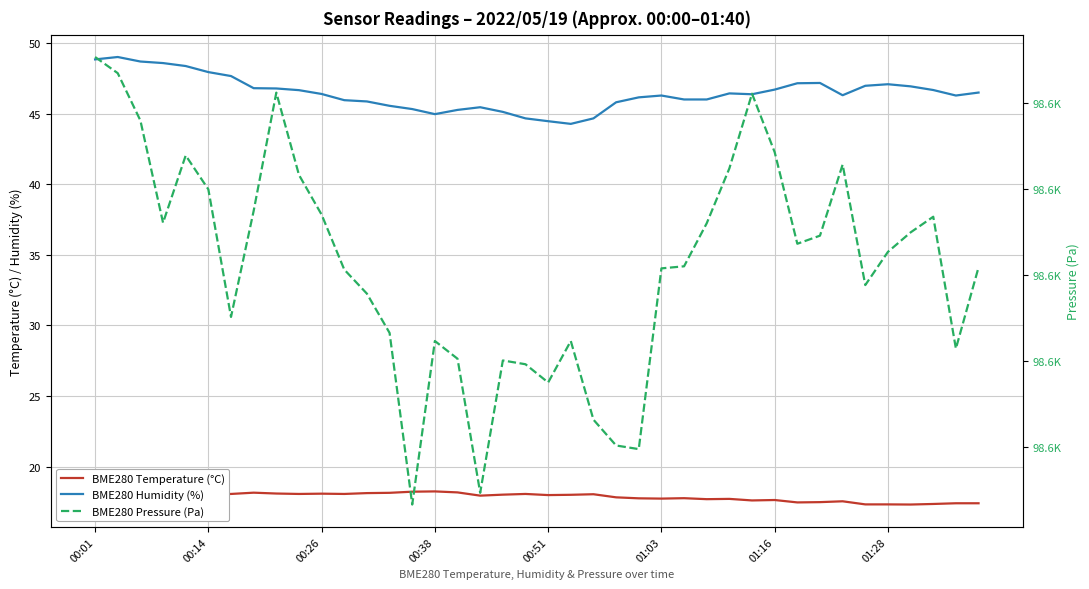

What is the spread (max minus min) of values at 01:16?

98549.5